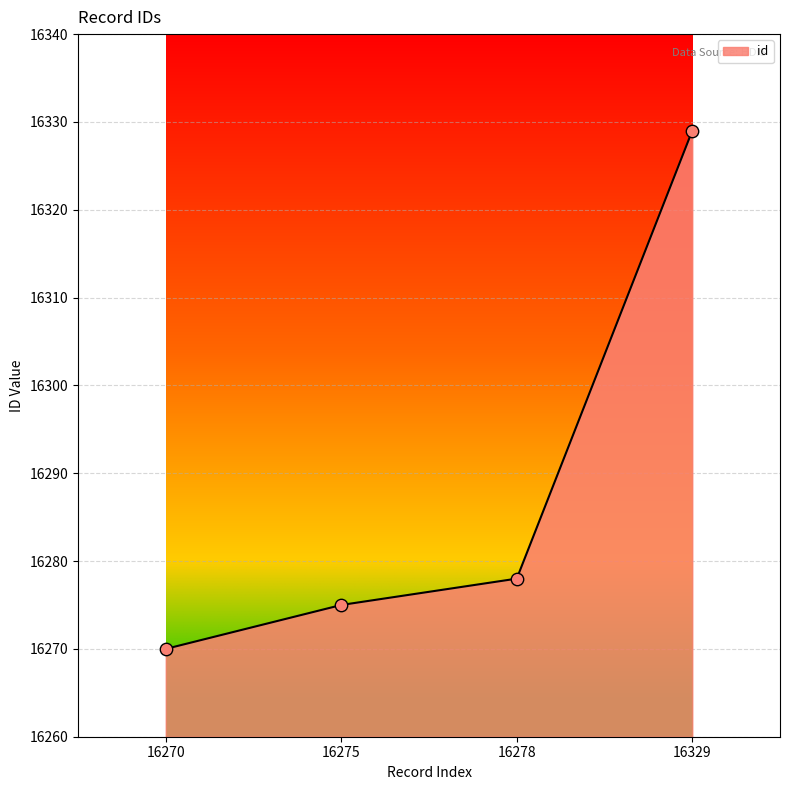

Which has a higher value, 16275 or 16278?

16278